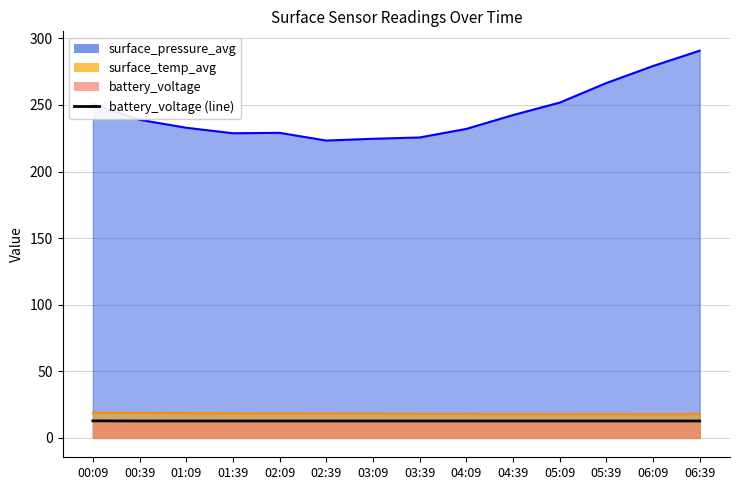

The value at 04:39 is 12.7. True or false?

True